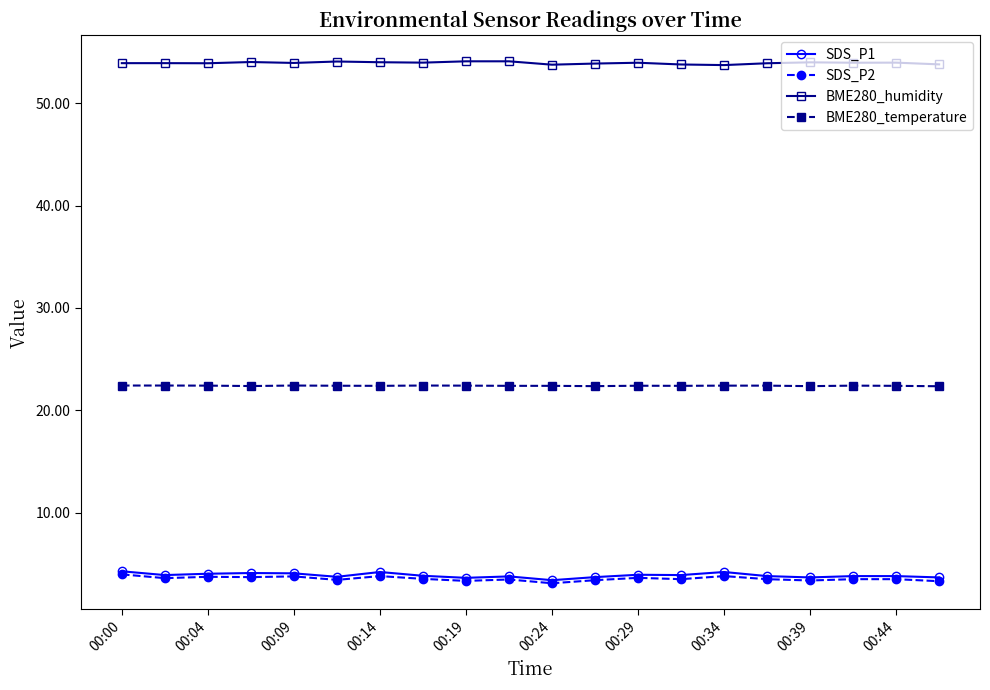

Which series has the largest total across all categories?

BME280_humidity